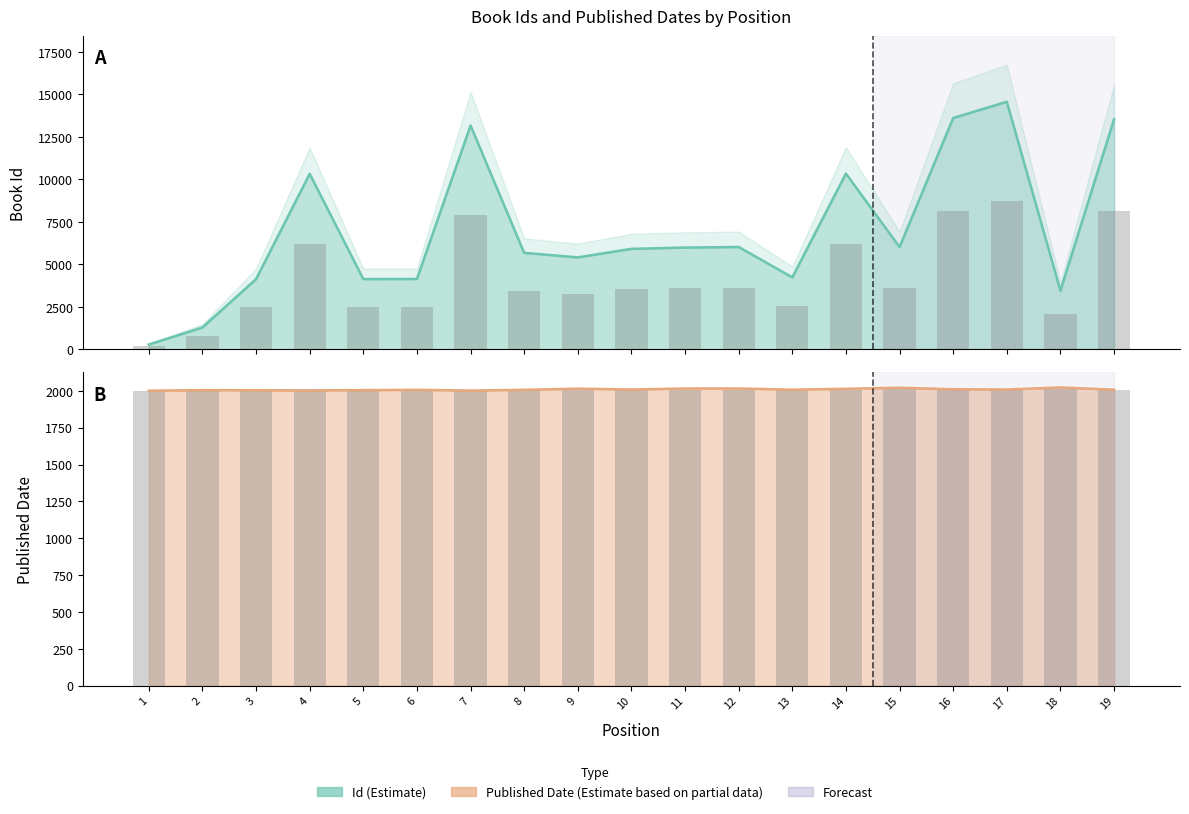

List the labels in order of Id value, largest first.

17, 16, 19, 7, 14, 4, 12, 15, 11, 10, 8, 9, 13, 6, 5, 3, 18, 2, 1